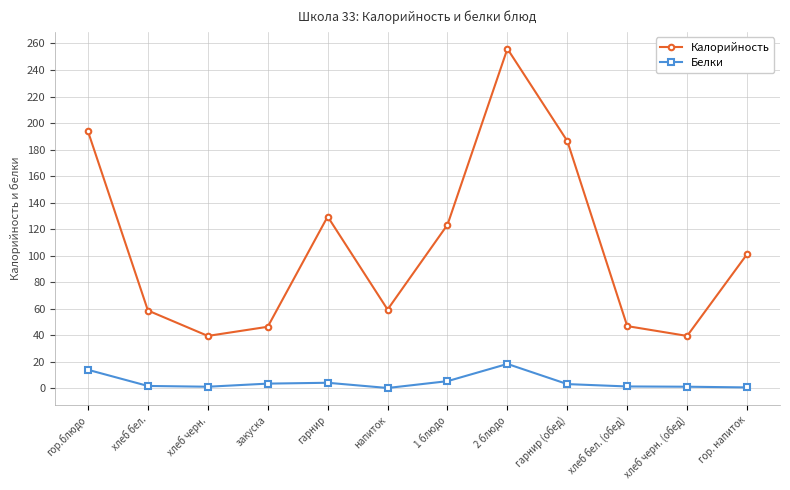

Does the chart display data point markers on the line(s)?

Yes